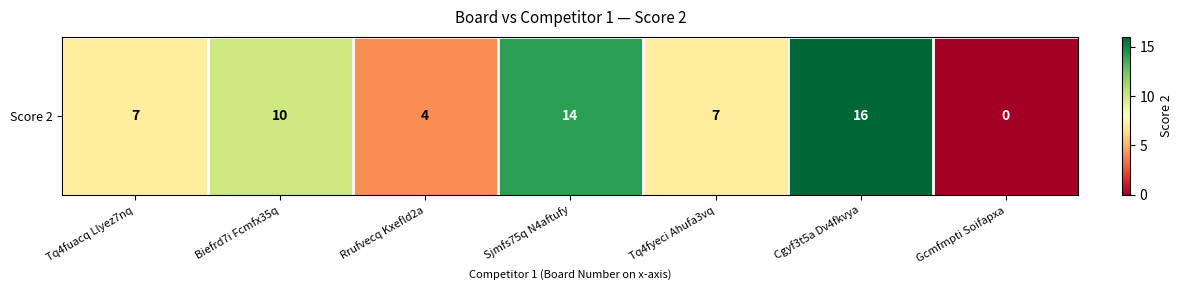

The value at Tq4fyeci Ahufa3vq is 13. True or false?

False